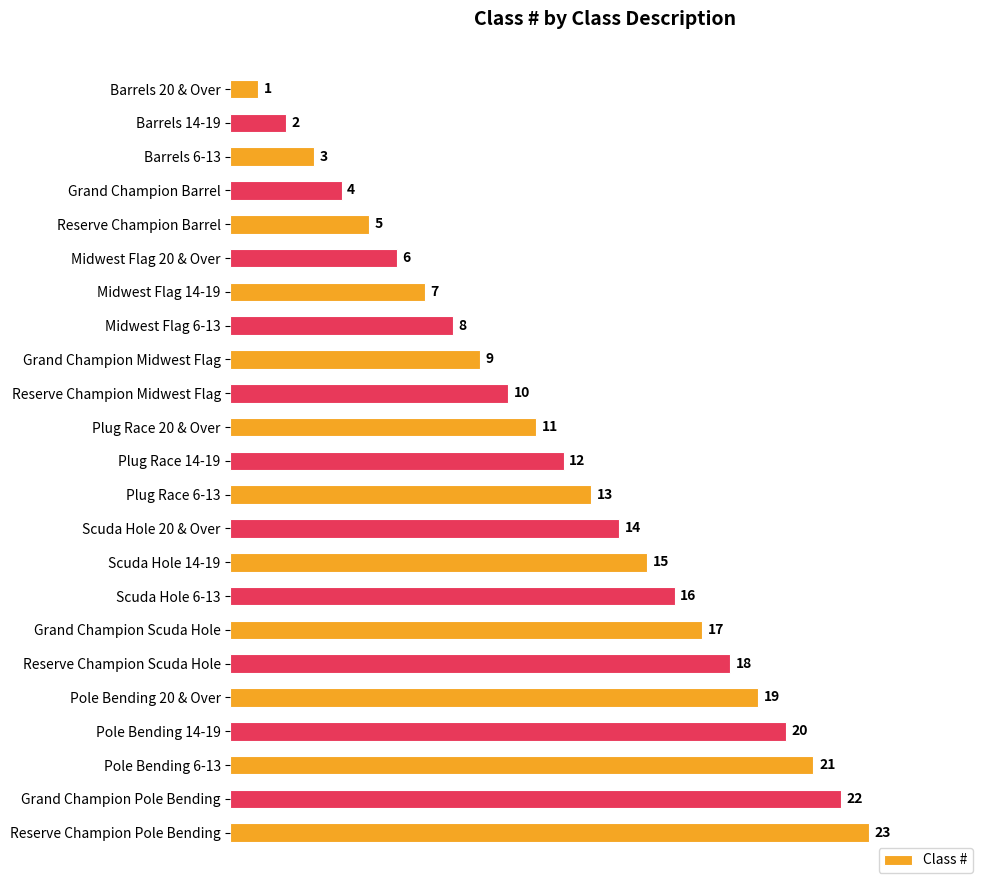

Which has a higher value, Scuda Hole 20 & Over or Reserve Champion Scuda Hole?

Reserve Champion Scuda Hole